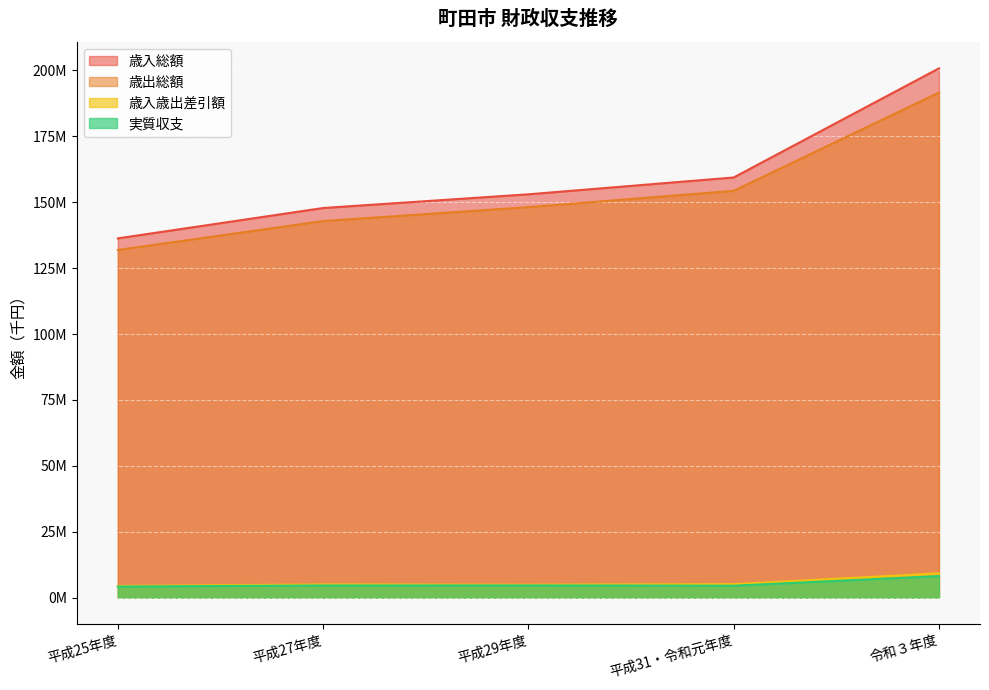

Which series has the widest spread of values?

歳入総額